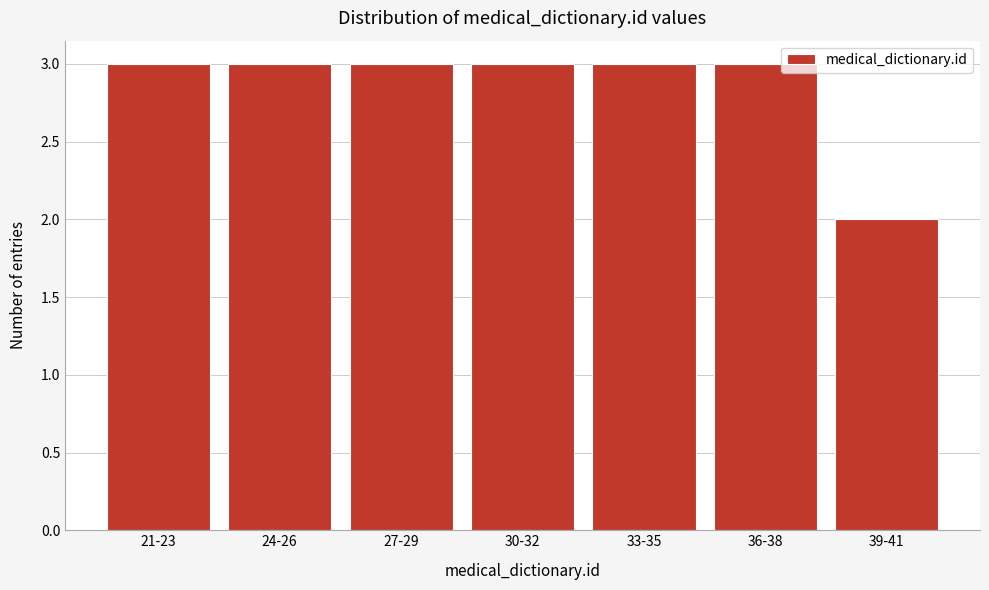

Reading left to right, transcribe all the data shown in this chart.

3	3	3	3	3	3	2